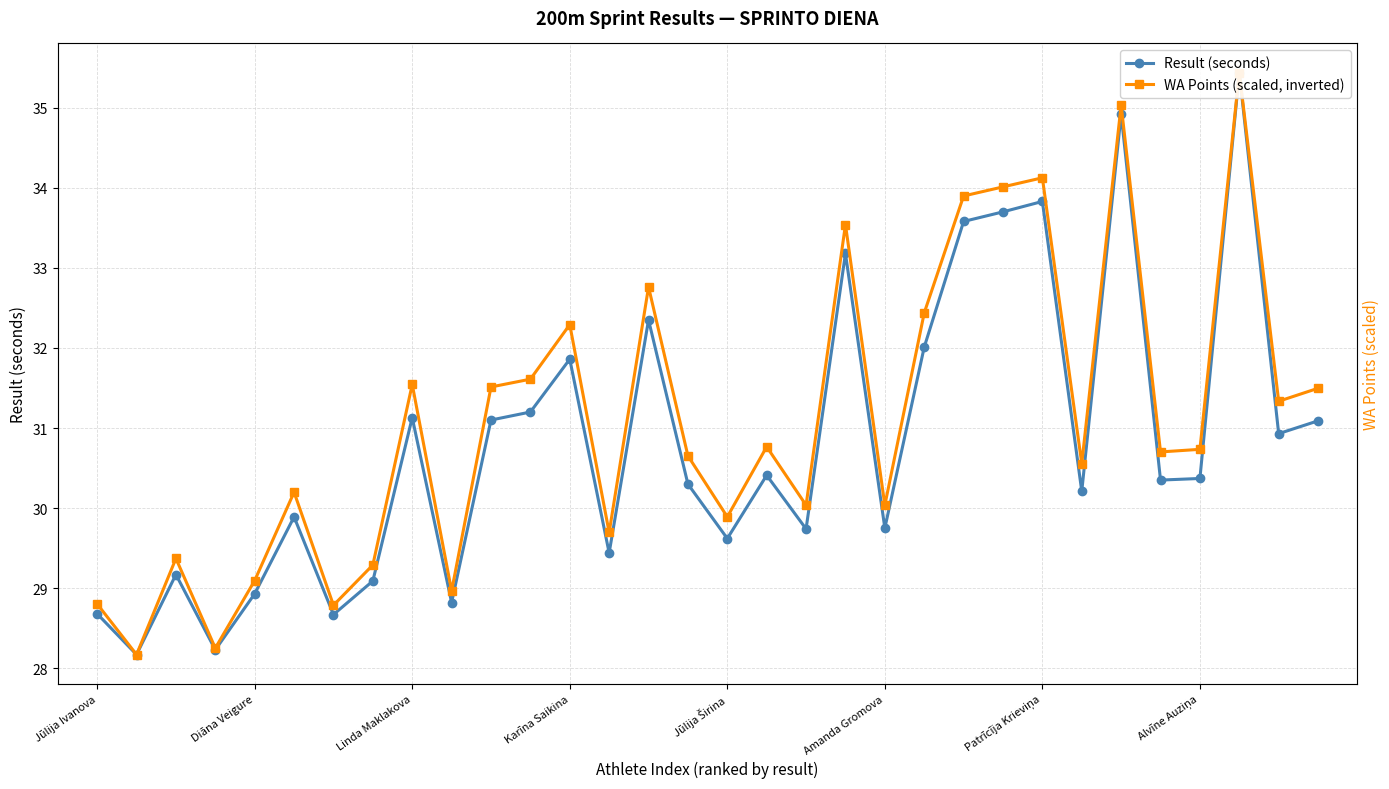

Reading left to right, list all the values displayed in this chart.

Result (seconds): 28.7	28.2	29.2	28.2	28.9	29.9	28.7	29.1	31.1	28.8	31.1	31.2	31.9	29.4	32.4	30.3	29.6	30.4	29.7	33.2	29.8	32.0	33.6	33.7	33.8	30.2	34.9	30.4	30.4	35.4	30.9	31.1
WA Points (scaled, inverted): 28.8	28.2	29.4	28.3	29.1	30.2	28.8	29.3	31.5	29.0	31.5	31.6	32.3	29.7	32.8	30.7	29.9	30.8	30.0	33.5	30.0	32.4	33.9	34.0	34.1	30.6	35.0	30.7	30.7	35.4	31.3	31.5